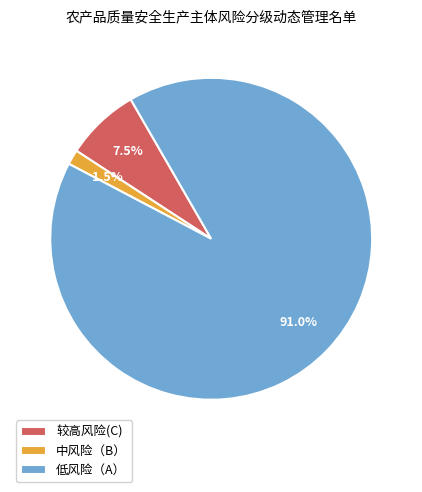

How many slices are in this pie chart?

3